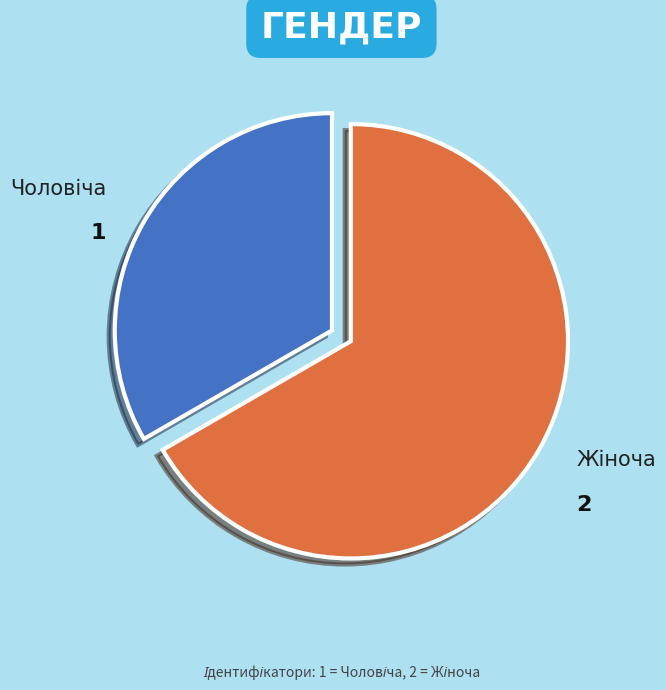

Is there a majority slice in this chart?

Yes